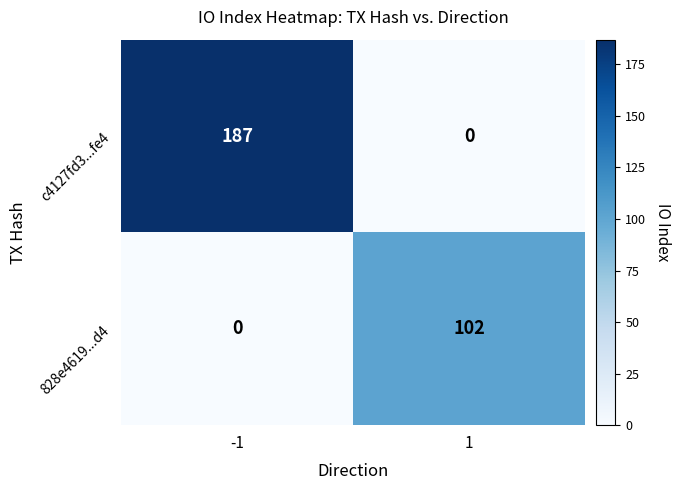

Reading left to right, extract all data points from this chart.

c4127fd3...fe4: 187	0
828e4619...d4: 0	102